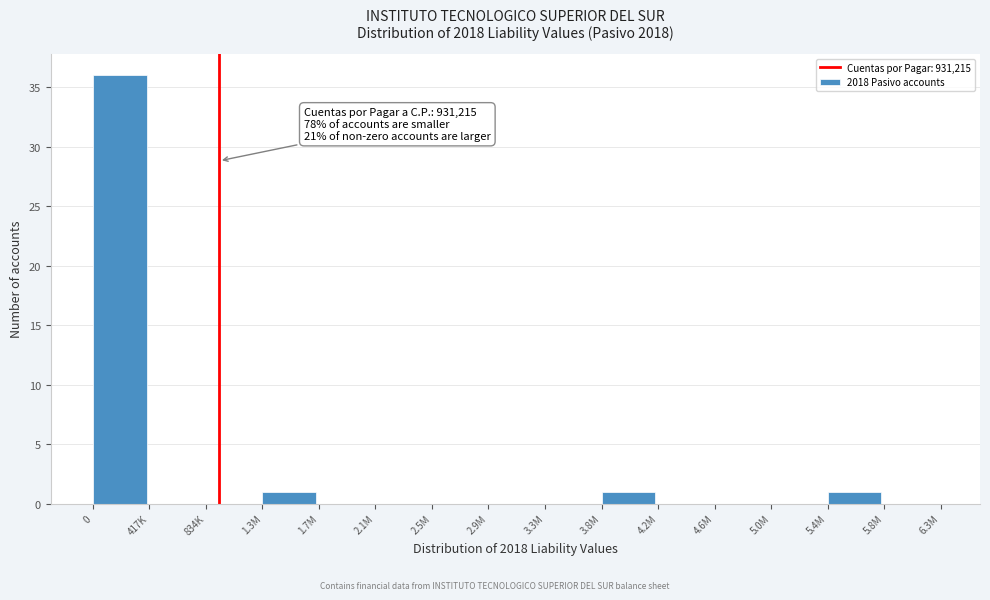

Reading left to right, transcribe all the data shown in this chart.

0=36	417K=0	834K=0	1.3M=1	1.7M=0	2.1M=0	2.5M=0	2.9M=0	3.3M=0	3.8M=1	4.2M=0	4.6M=0	5.0M=0	5.4M=1	5.8M=0